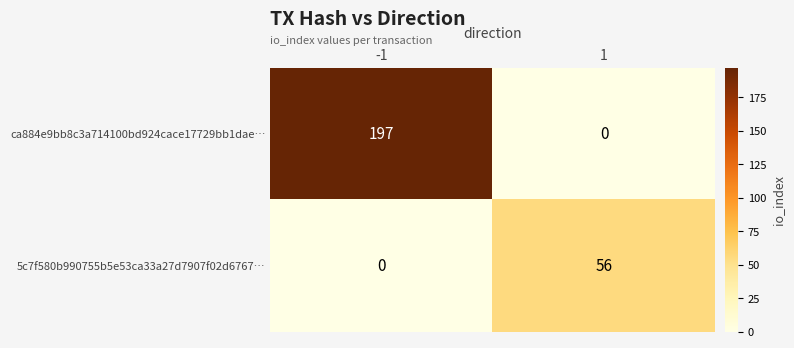

Reading left to right, extract all data points from this chart.

ca884e9bb8c3a714100bd924cace17729bb1dae…: -1=197	1=0
5c7f580b990755b5e53ca33a27d7907f02d6767…: -1=0	1=56